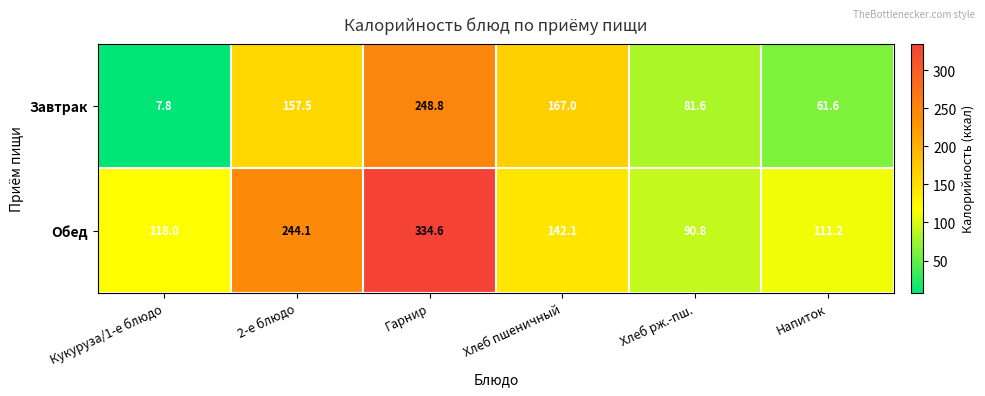

True or false: Завтрак has a value of 47.2 at Хлеб рж.-пш..

False